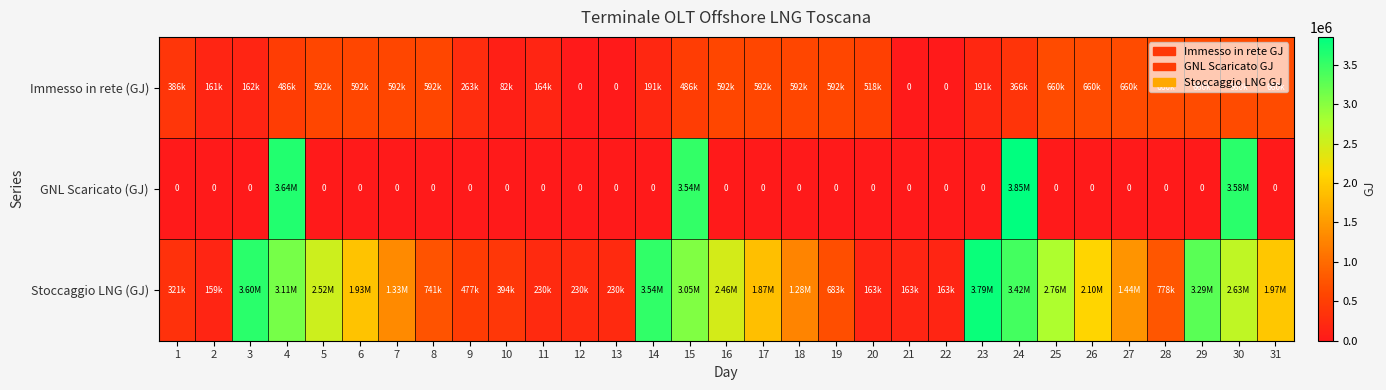

Which series has the largest total across all categories?

Stoccaggio LNG (GJ)